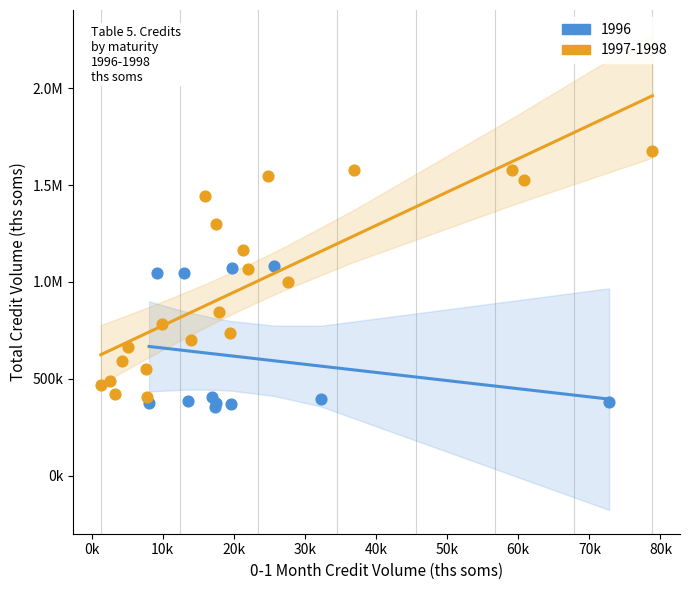

What are all the series names shown in the legend?

1996, 1997-1998